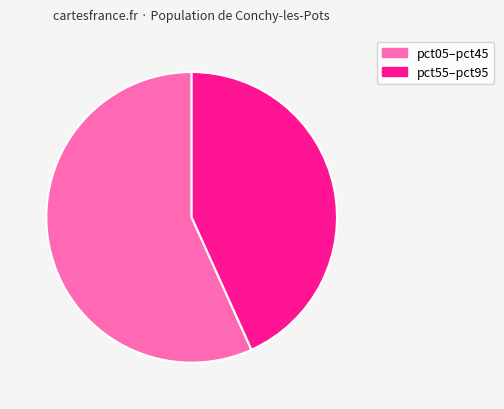

Is there any slice that represents more than half of the pie?

Yes